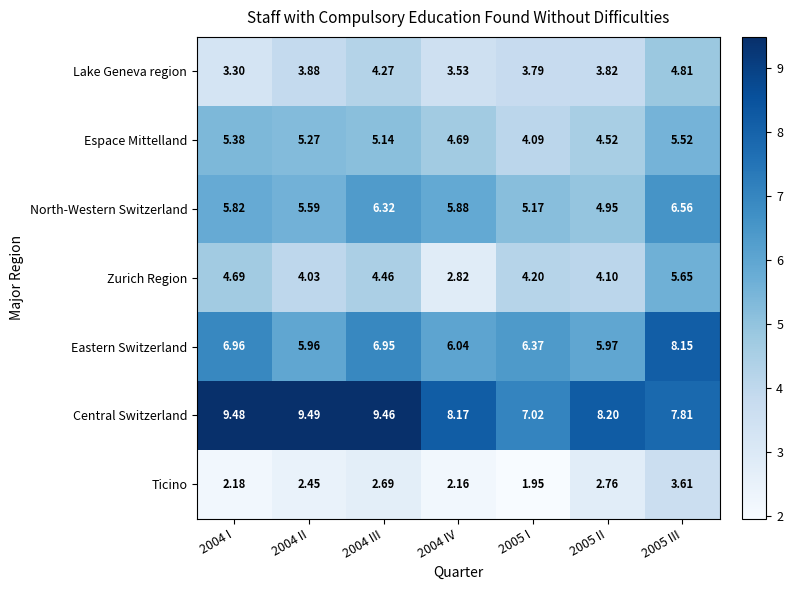

At 2005 I, list the series in order from largest to smallest.

Central Switzerland, Eastern Switzerland, North-Western Switzerland, Zurich Region, Espace Mittelland, Lake Geneva region, Ticino